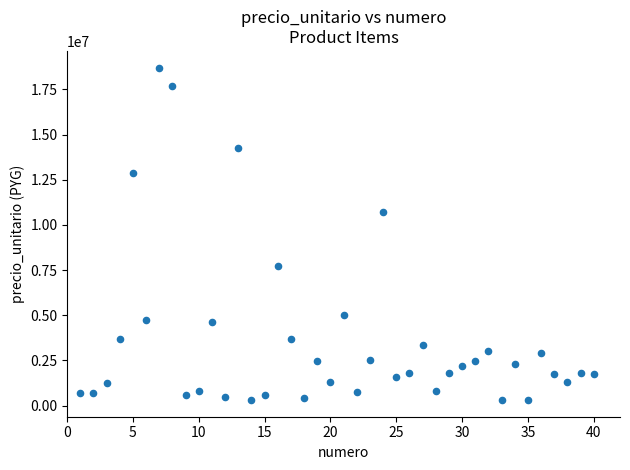

What Y value in the scatter plot is closest to 9503923?

10685248